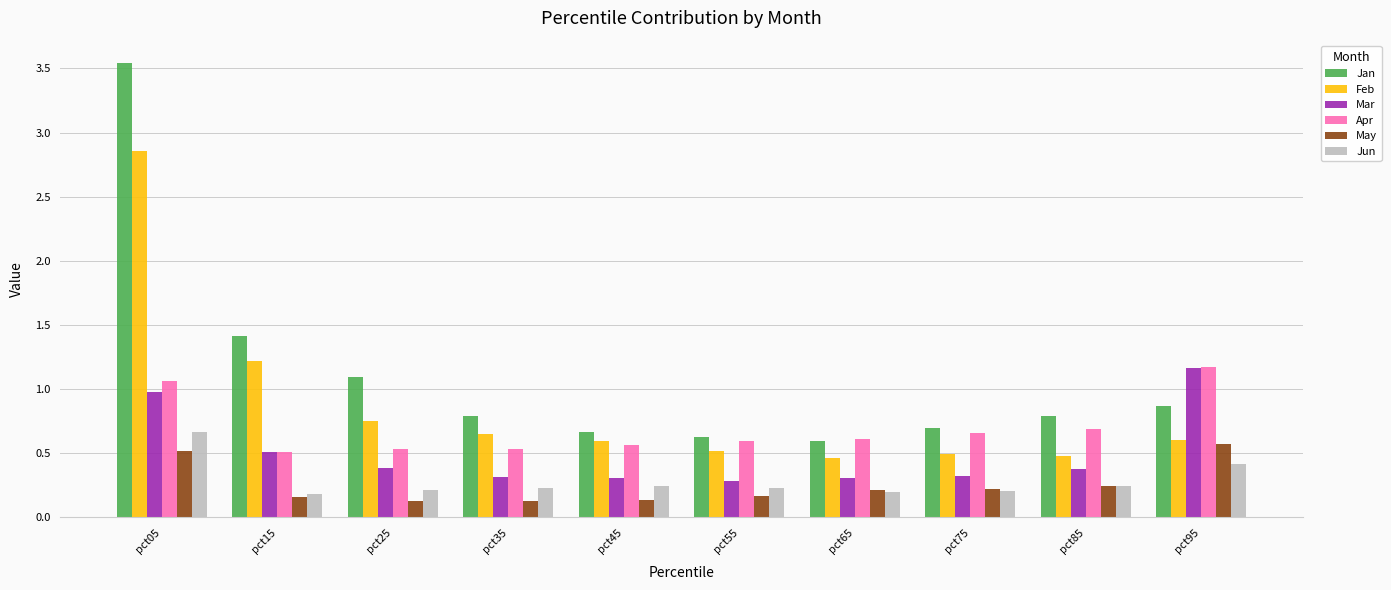

At which label is Jan closest to 2?

pct15